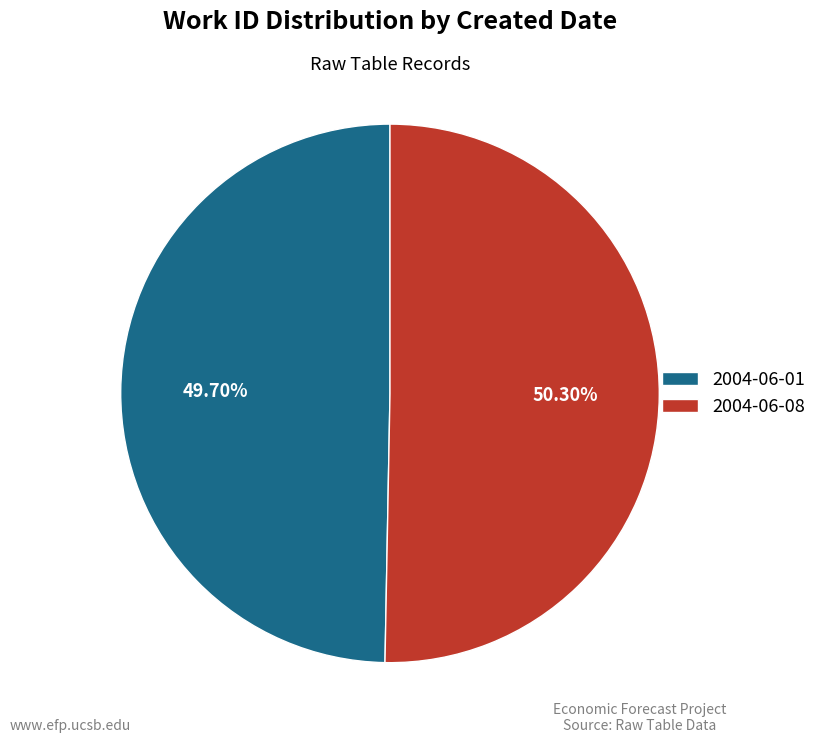

Approximately how many times larger is the value at 2004-06-08 compared to 2004-06-01?

1.0